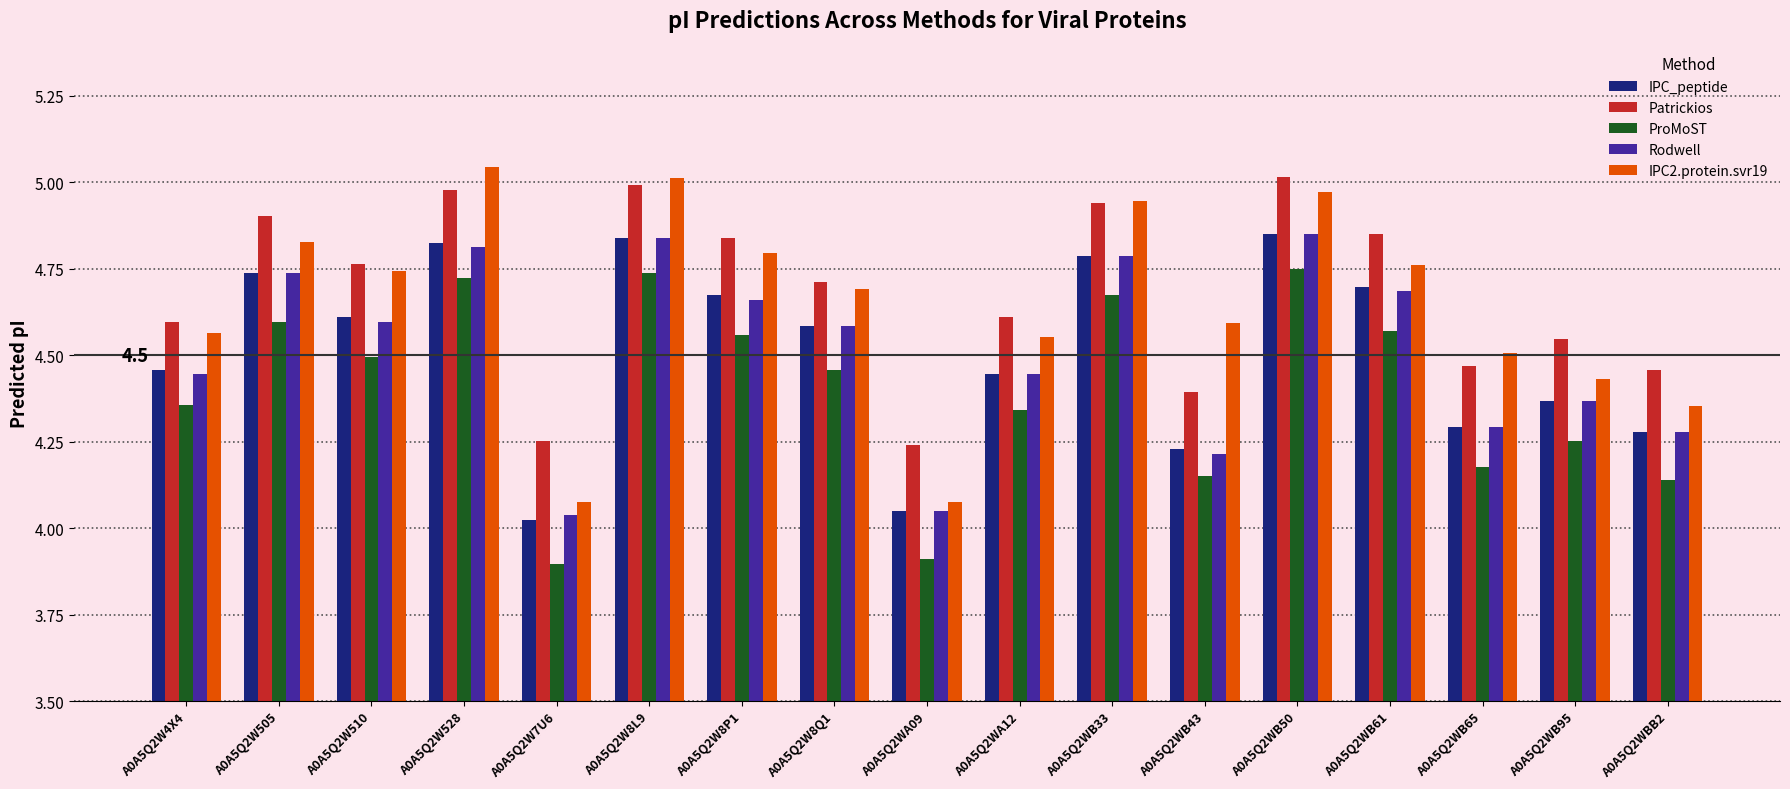

At how many categories does at least one series exceed 4?

17